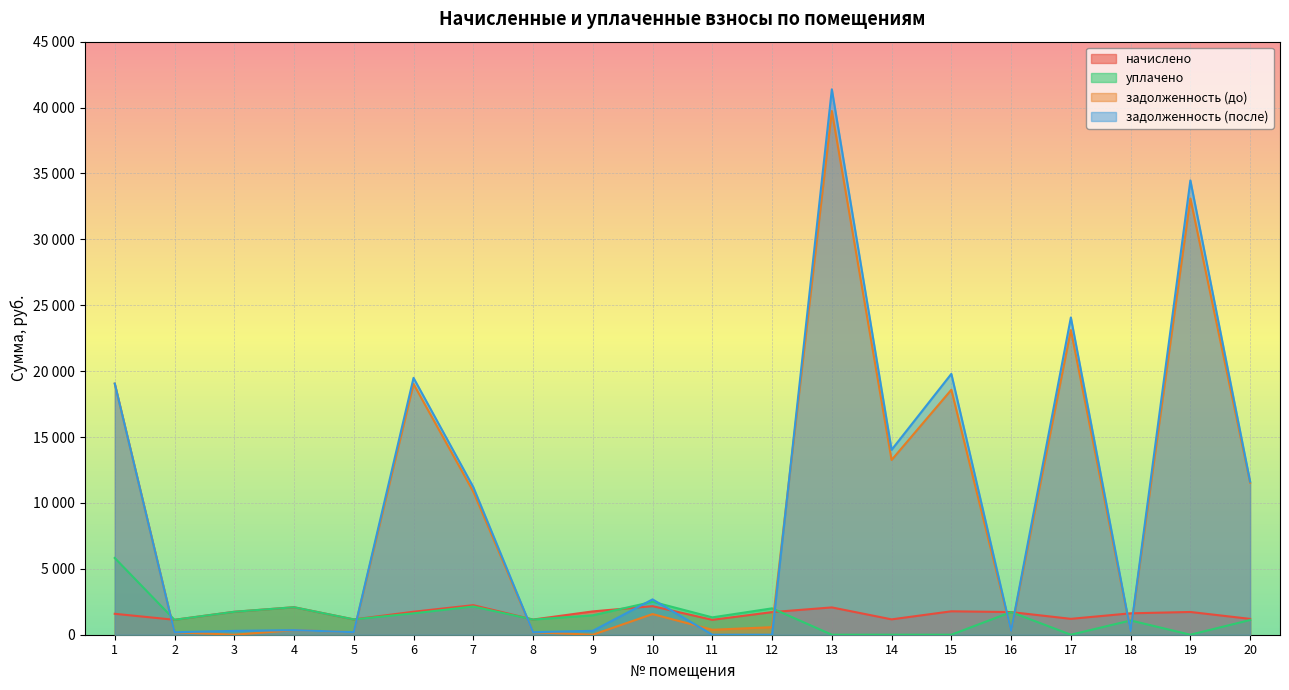

Count the number of categories in the chart.

20